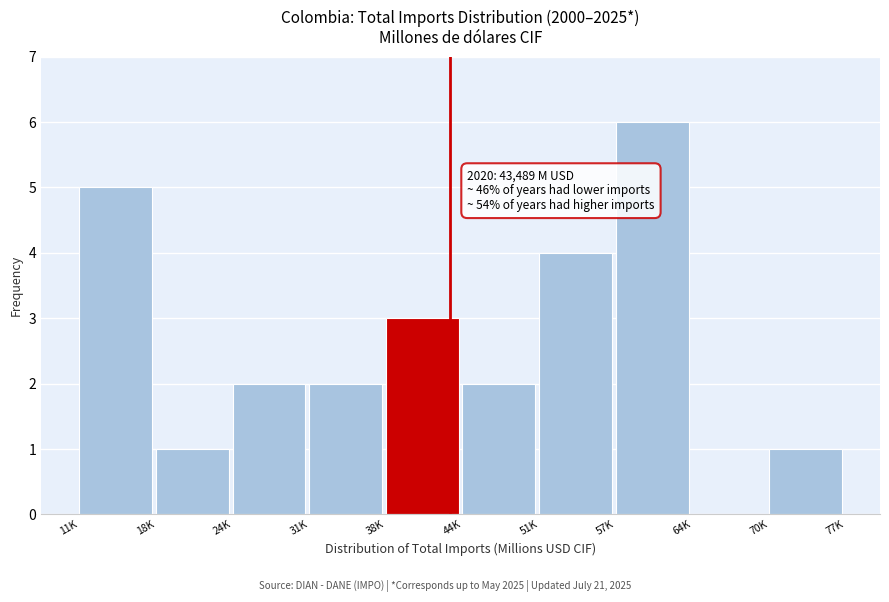

Reading left to right, transcribe all the data shown in this chart.

11K=5	18K=1	24K=2	31K=2	38K=3	44K=2	51K=4	57K=6	64K=0	70K=1